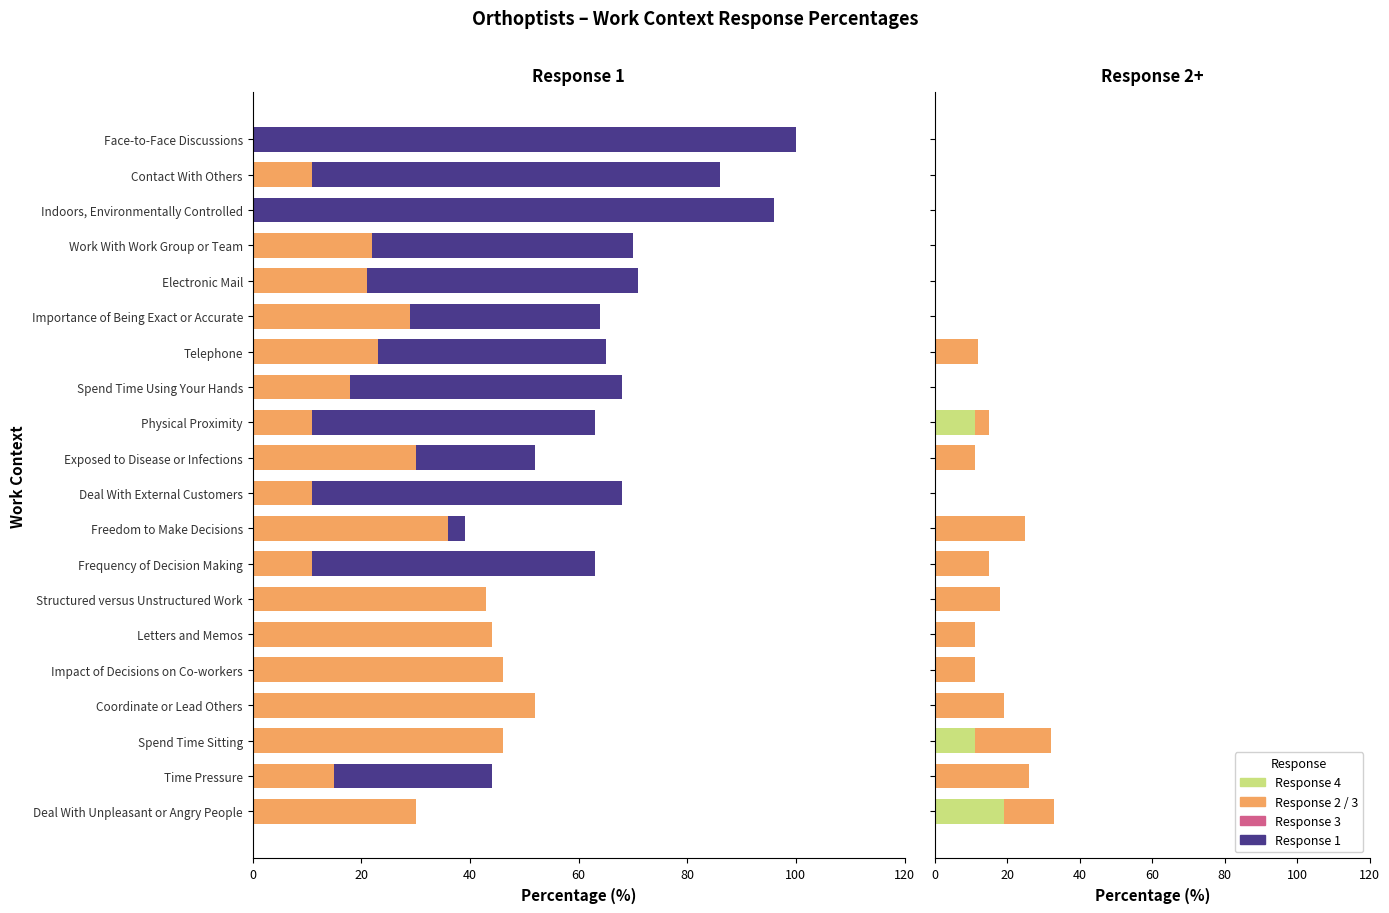

Is the value of Response 4 at Importance of Being Exact or Accurate greater than the value of Response 1 at Exposed to Disease or Infections?

No